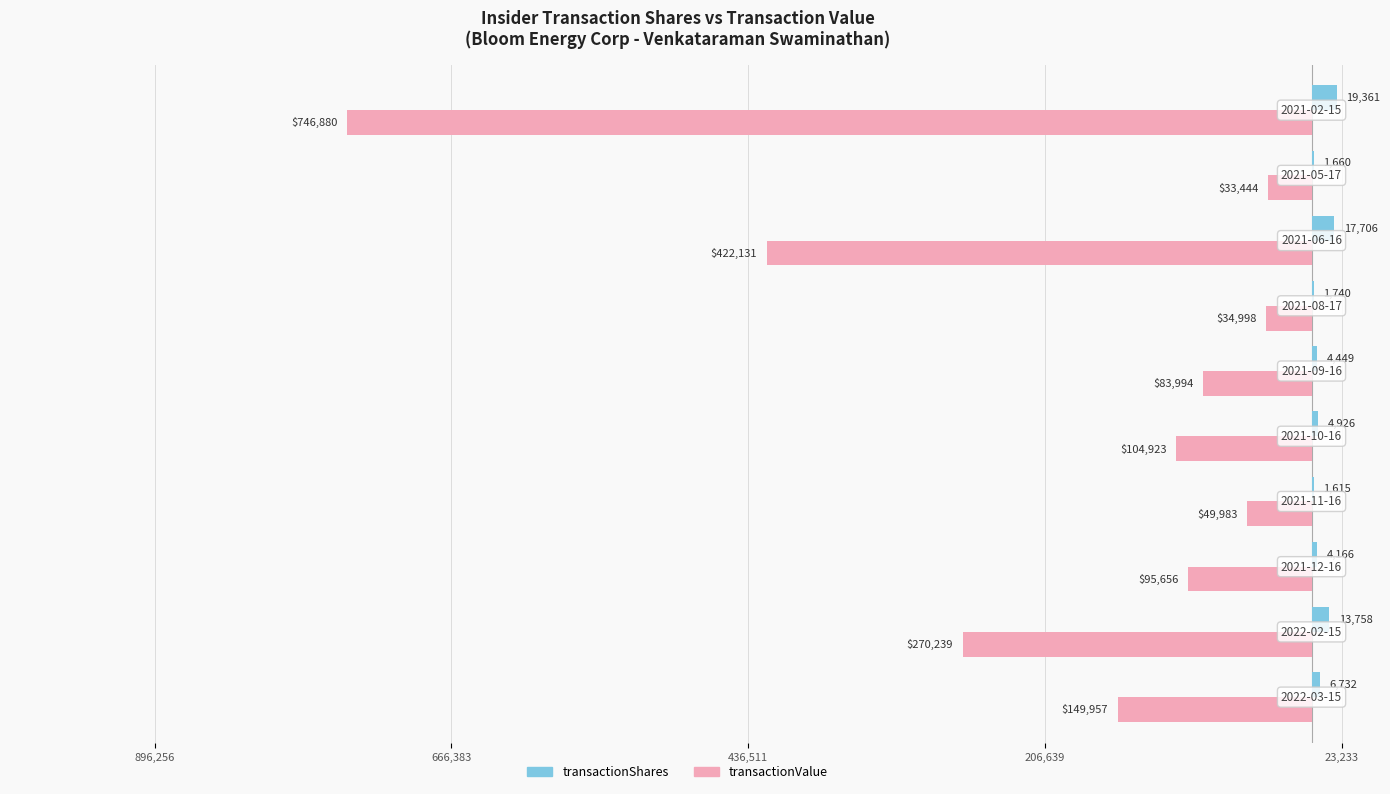

What are all the series names shown in the legend?

transactionShares, transactionValue